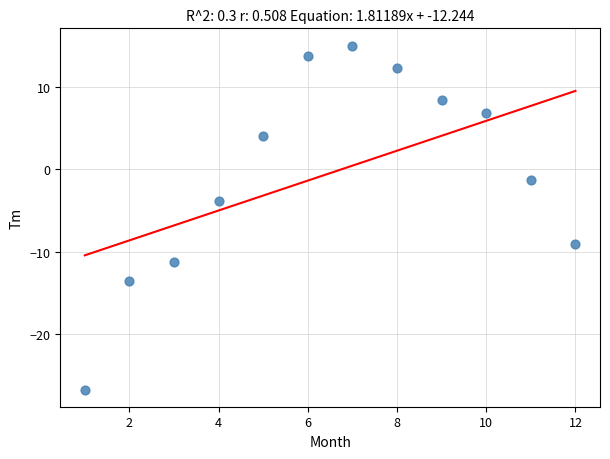

What Y value in the scatter plot is closest to -5?

-3.8